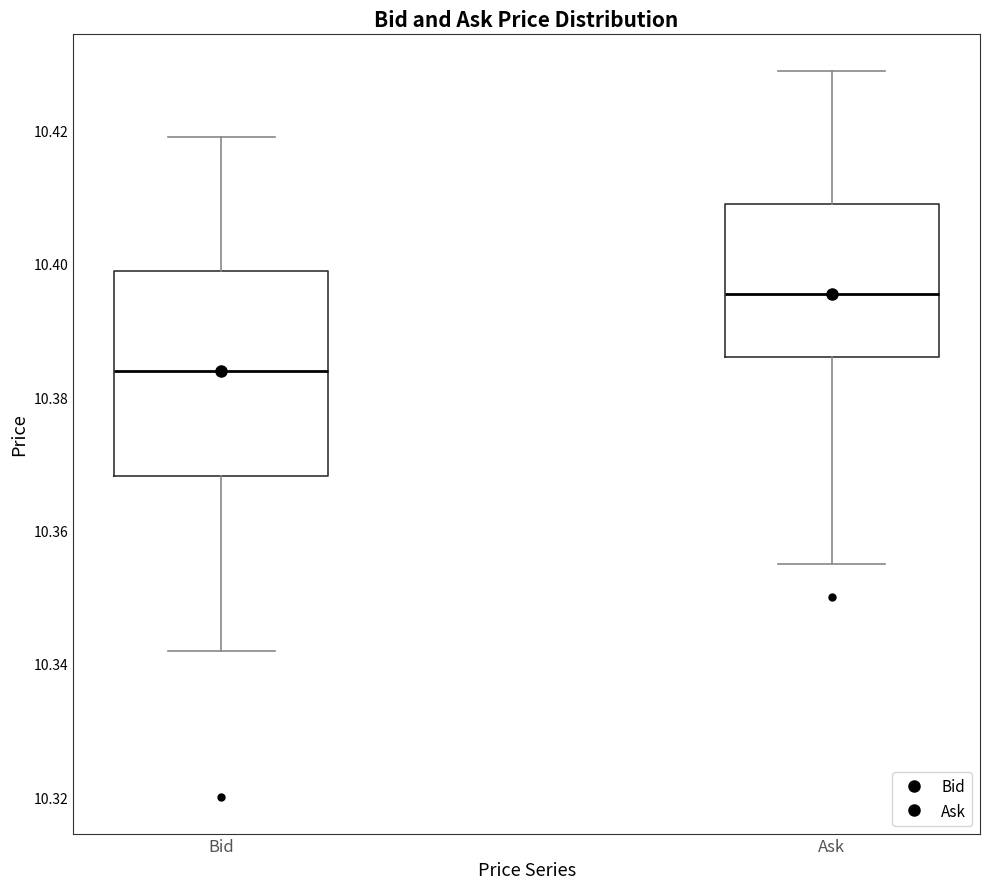

Where does the median line of the box for Ask sit on the y-axis? The values are not printed on the chart, so give them approximately, as read against the axis.

10.396